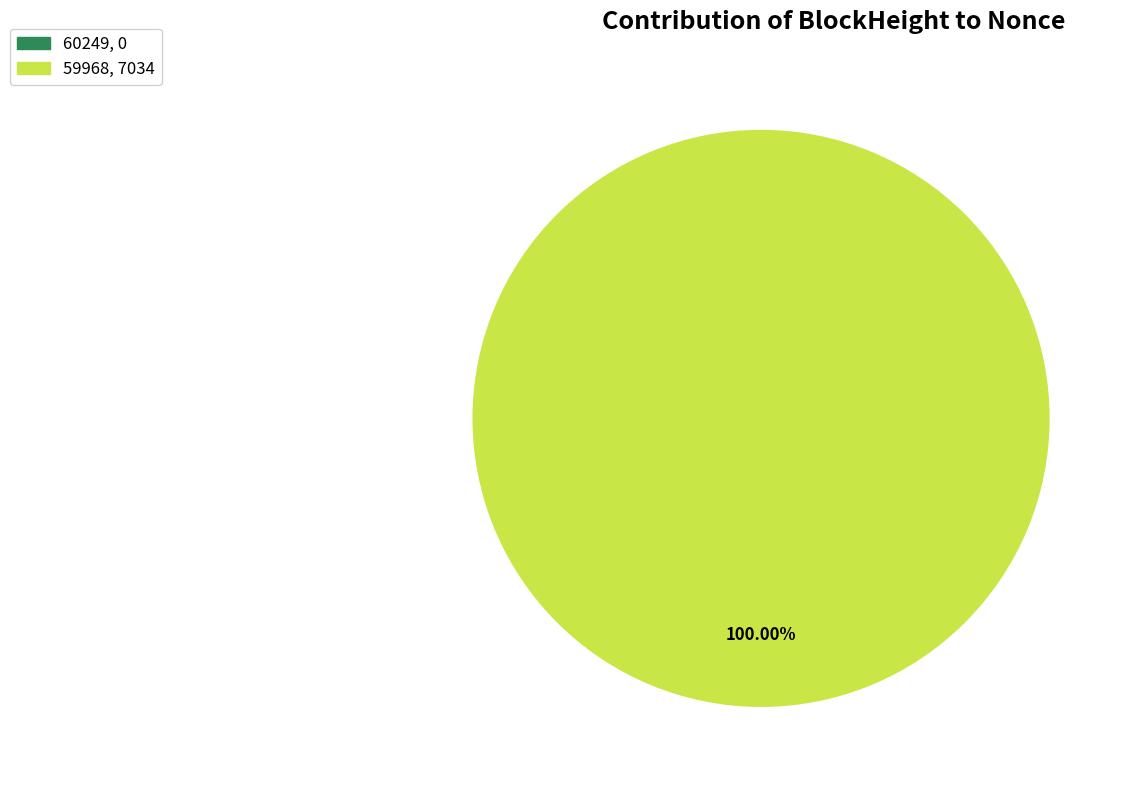

Between 60249 and 59968, which is larger?

59968